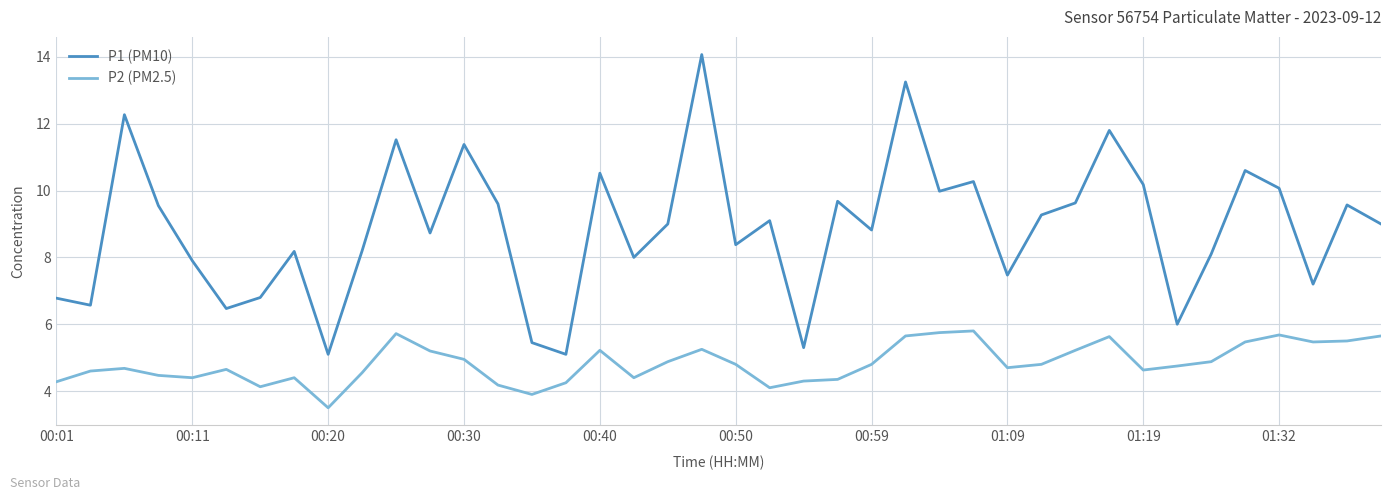

List the series in order of their overall mean, highest first.

P1 (PM10), P2 (PM2.5)